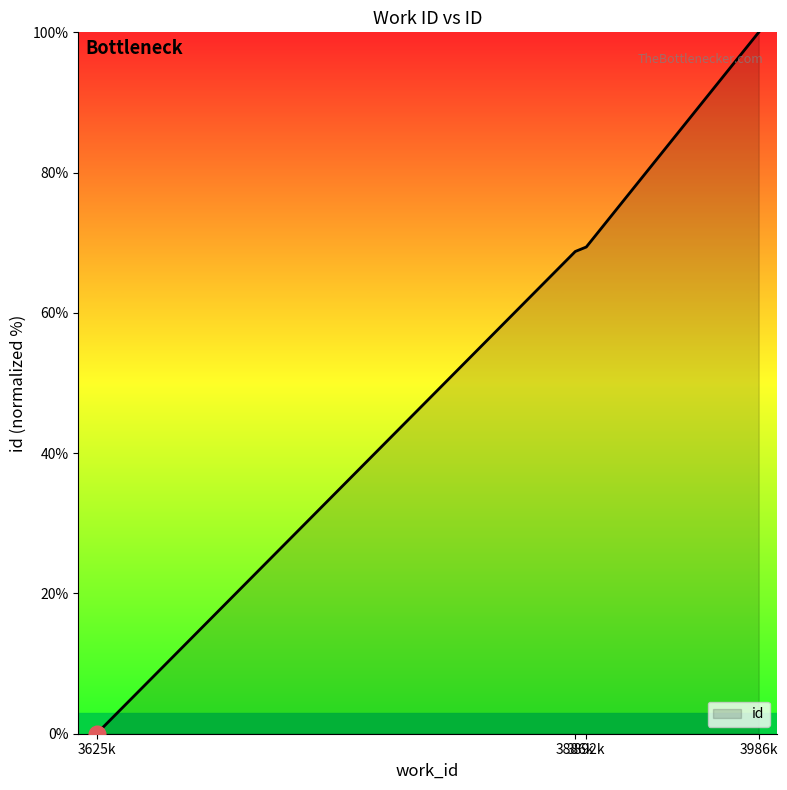

How many values are above zero?

3